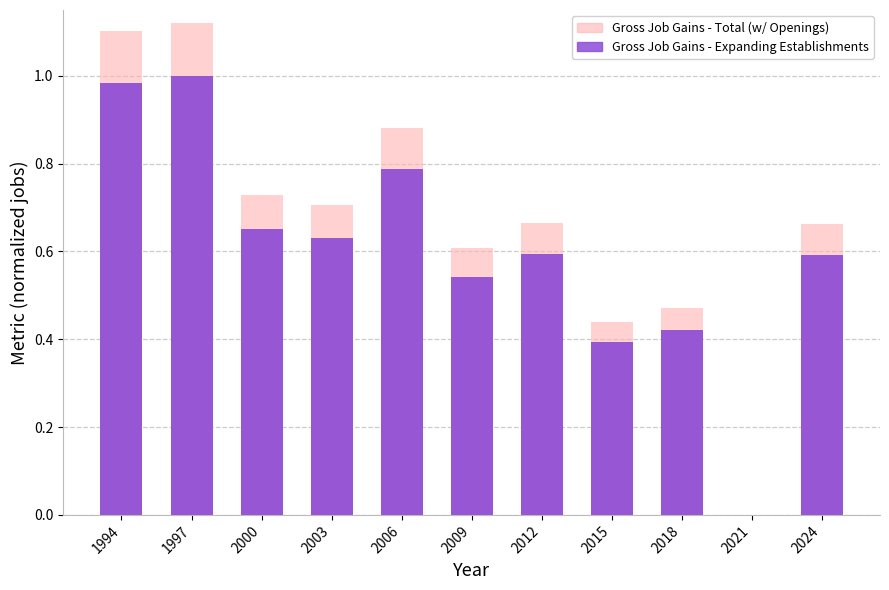

What is the difference between the maximum and minimum values in the Gross Job Gains - Expanding Establishments series?

1.0